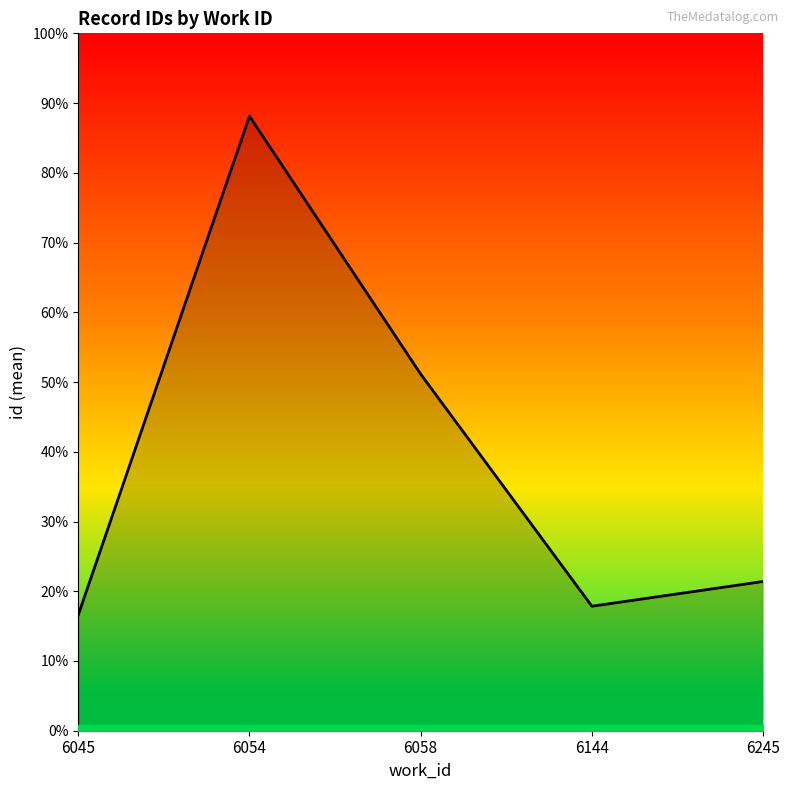

Which has a higher value, 6144 or 6054?

6054